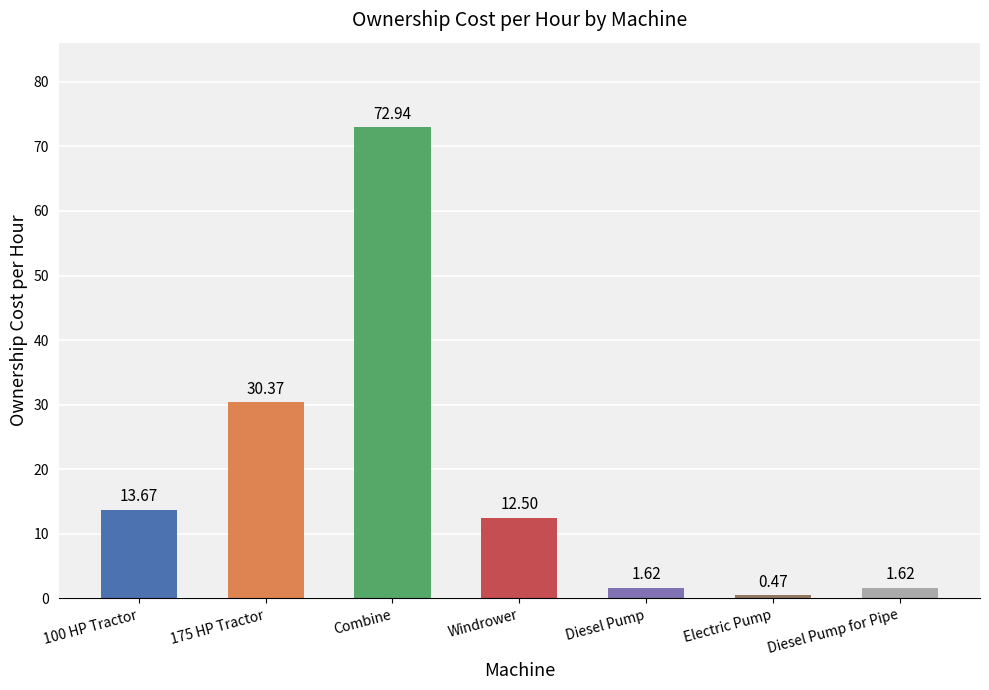

At which label does the data first exceed 12?

100 HP Tractor